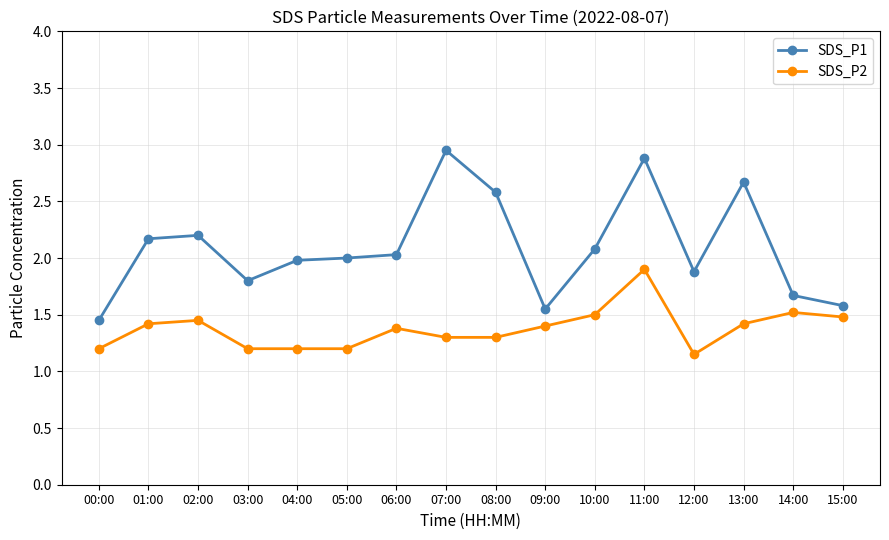

Between 07:00 and 08:00, which series saw the biggest shift?

SDS_P1